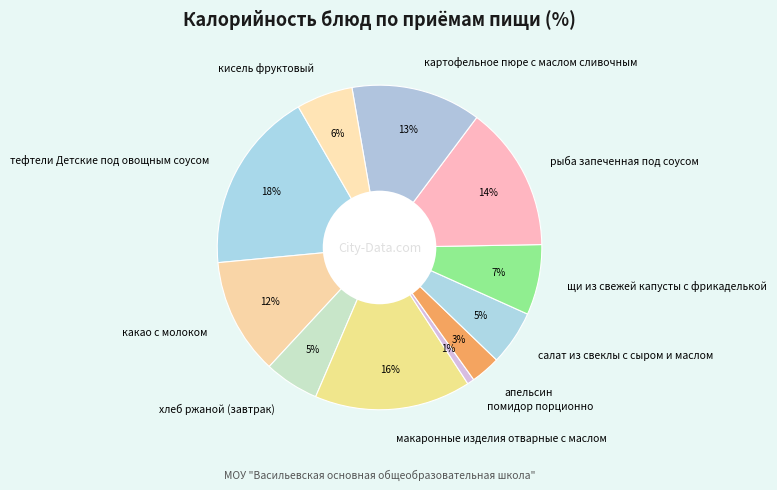

To the nearest percent, what portion does апельсин represent?

3%